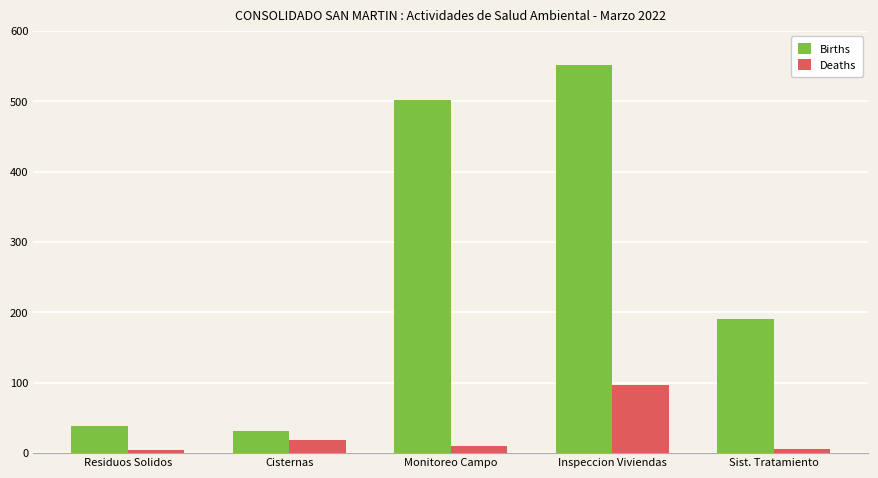

Is it true that Deaths equals 97 at Inspeccion Viviendas?

True